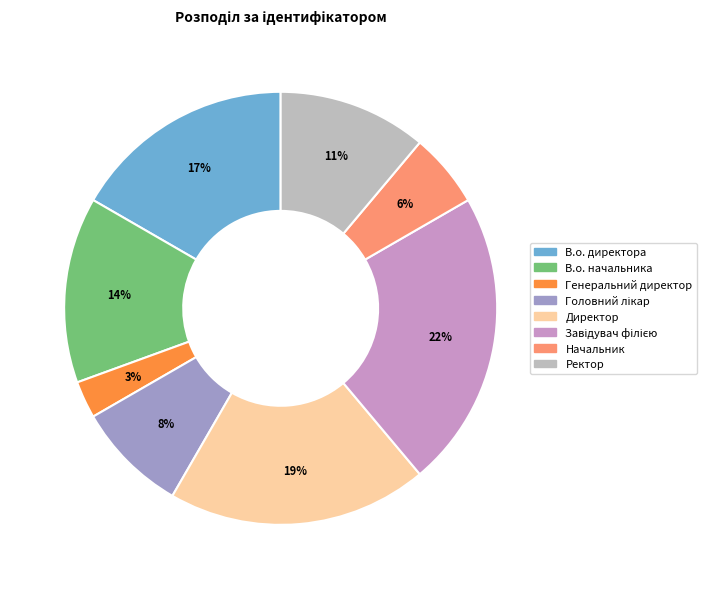

To the nearest percent, what is the difference between the largest and smallest slice percentages?

19%